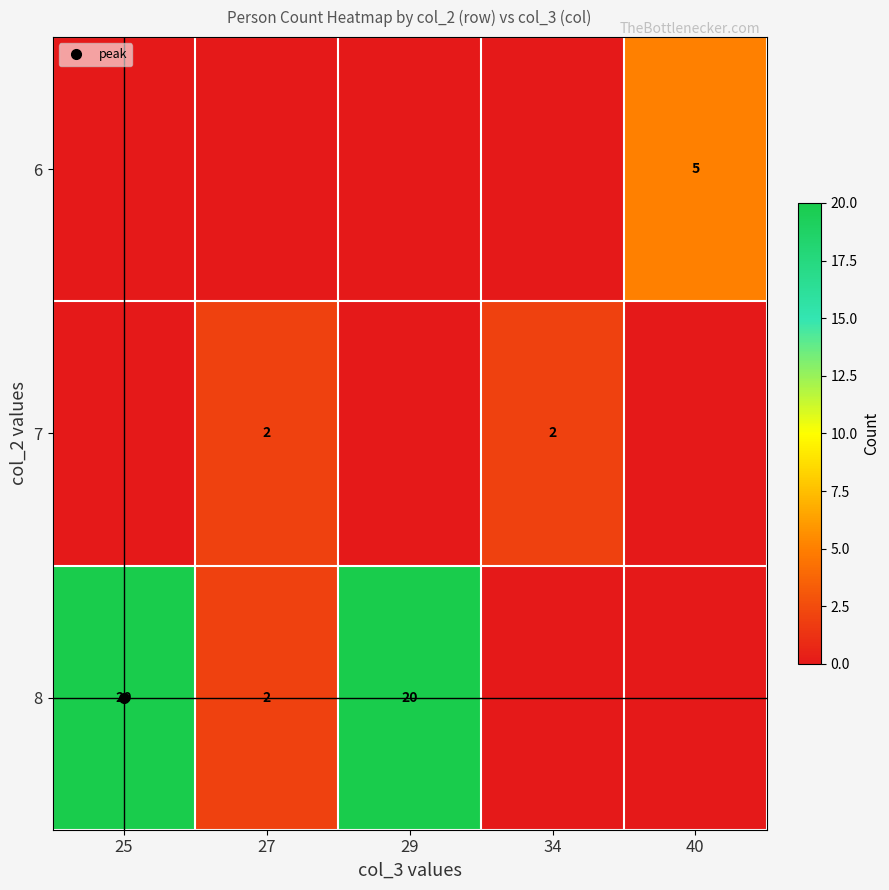

Which label corresponds to the smallest value in the chart?

25